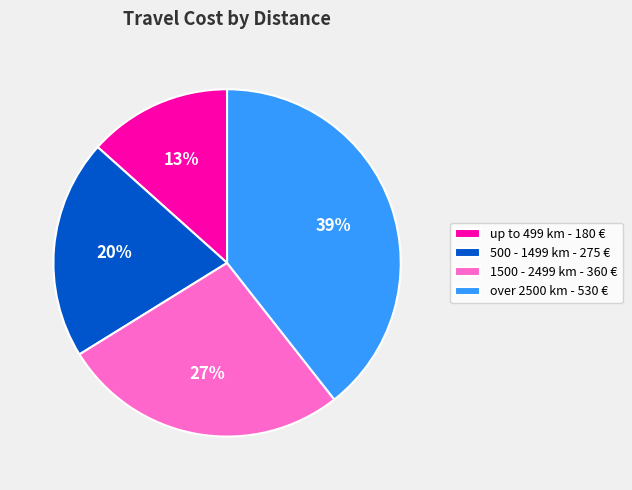

To the nearest percent, what percentage of the pie is 500 - 1499 km - 275 €?

20%